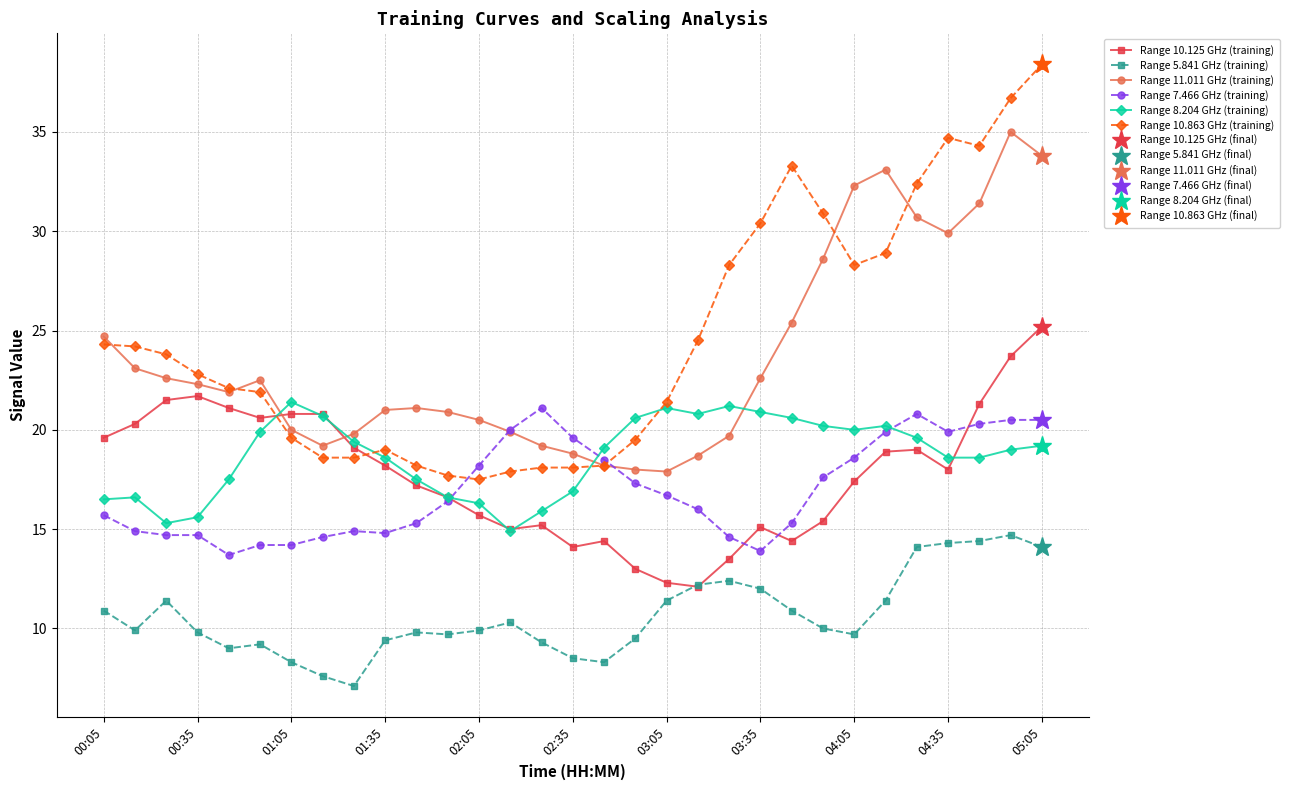

True or false: Range 8.204 GHz (training) has more than 1 points higher than both neighbors.

True